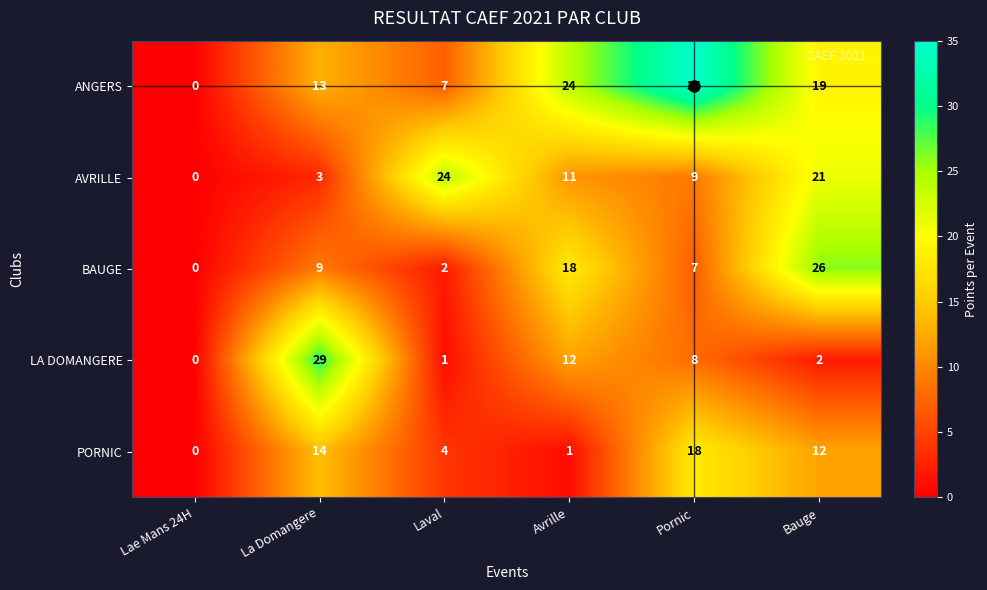

What is the spread (max minus min) of values at Pornic?

28